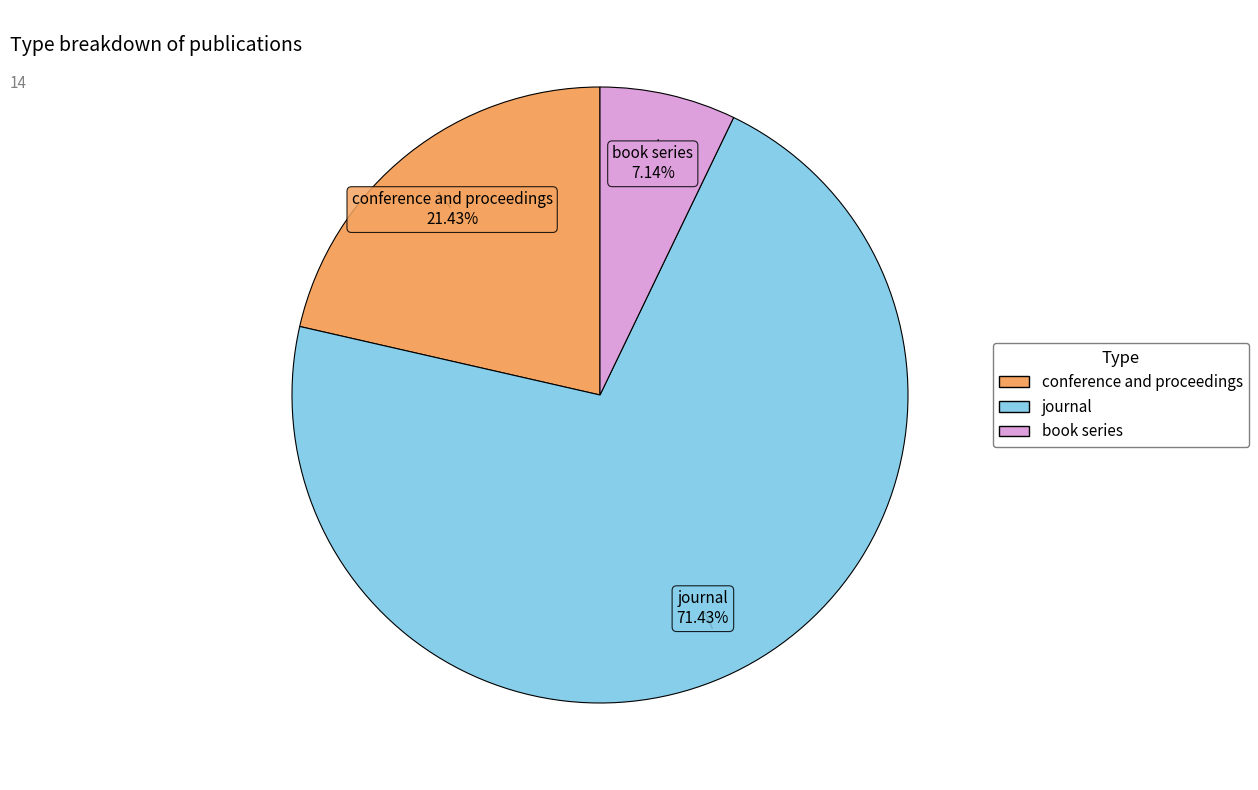

To the nearest percent, what percentage of the pie is conference and proceedings?

21%